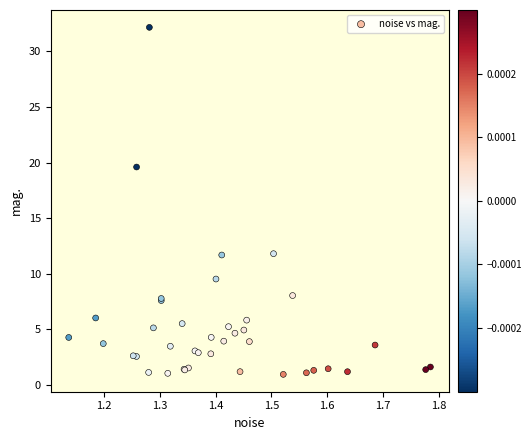

What Y value in the scatter plot is closest to 16?

19.6